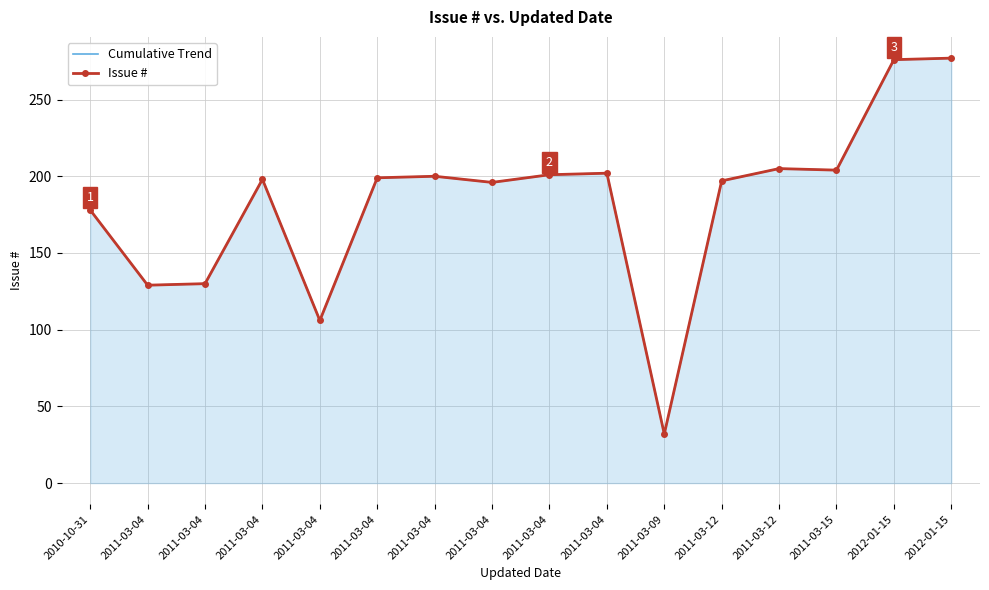

What is the sum of all Cumulative Trend values?

2930